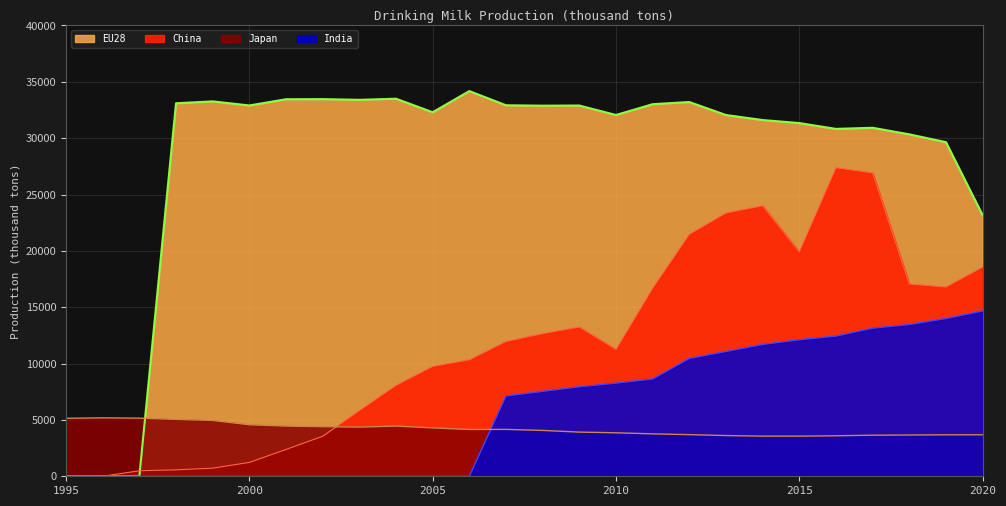

Read the Japan value at 1997, to the nearest 10.

5160